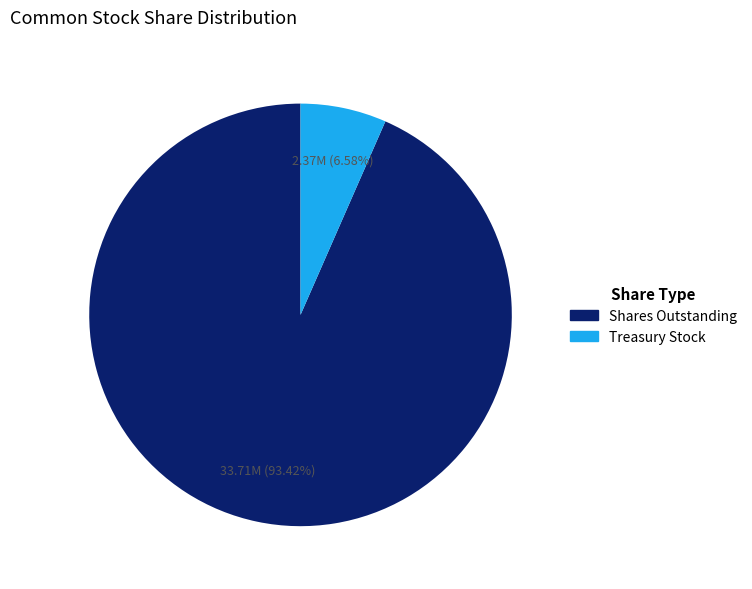

Between Shares Outstanding and Treasury Stock, which is larger?

Shares Outstanding